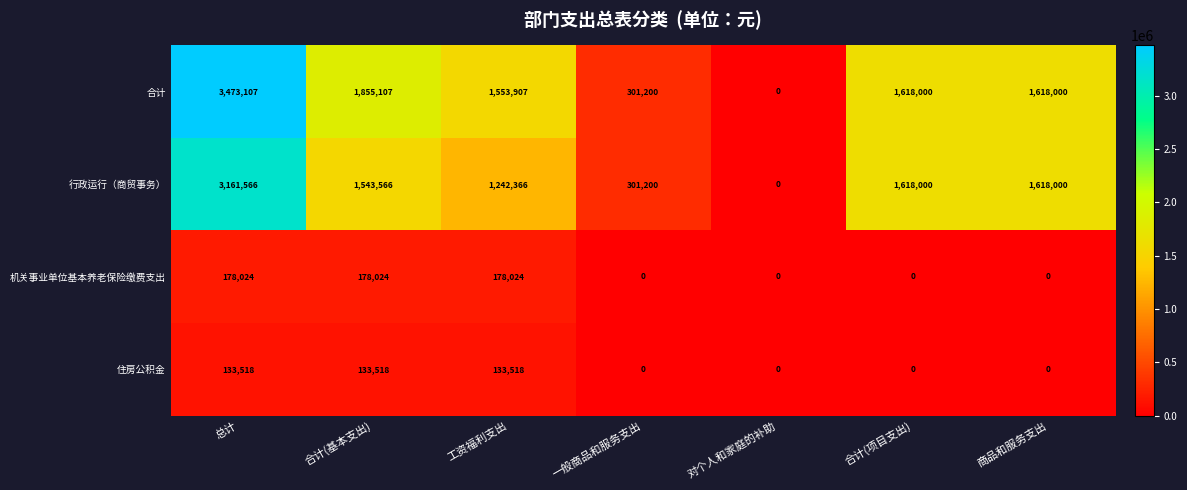

True or false: 机关事业单位基本养老保险缴费支出 has a value of 46094 at 合计(基本支出).

False